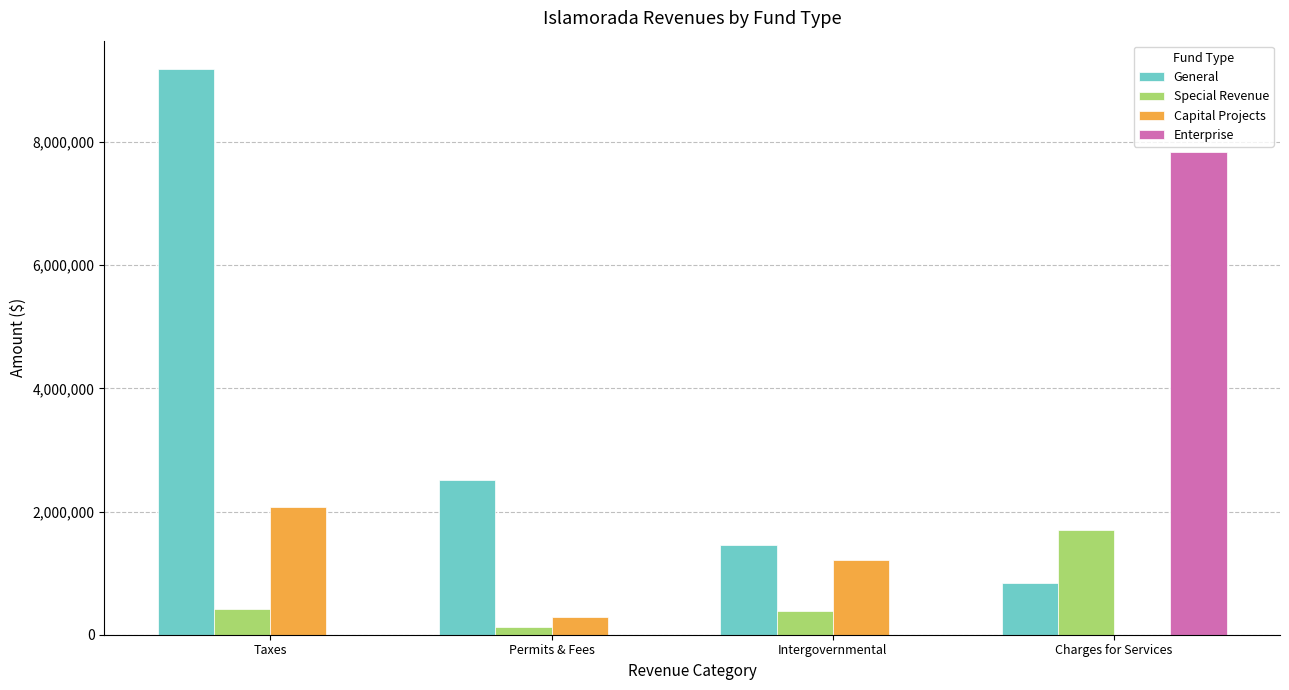

At which category is the sum across all series the highest?

Taxes